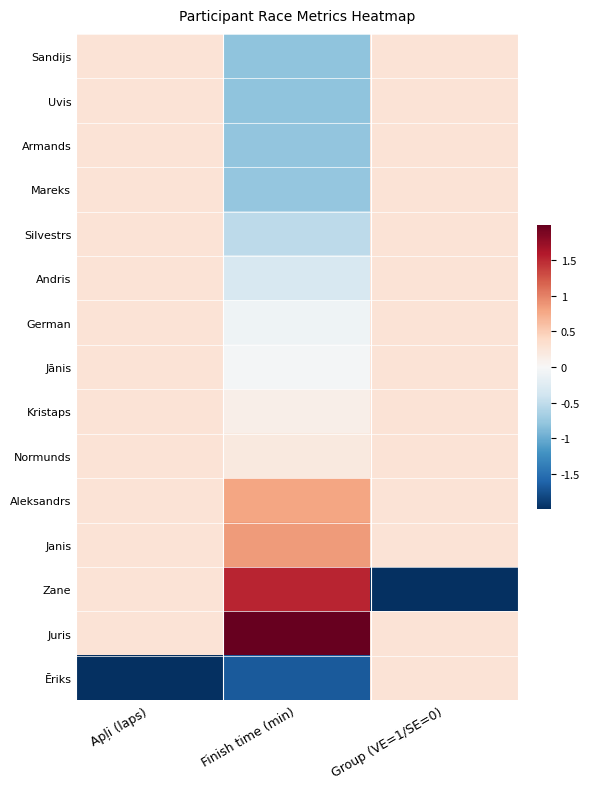

Count the number of categories in the chart.

3